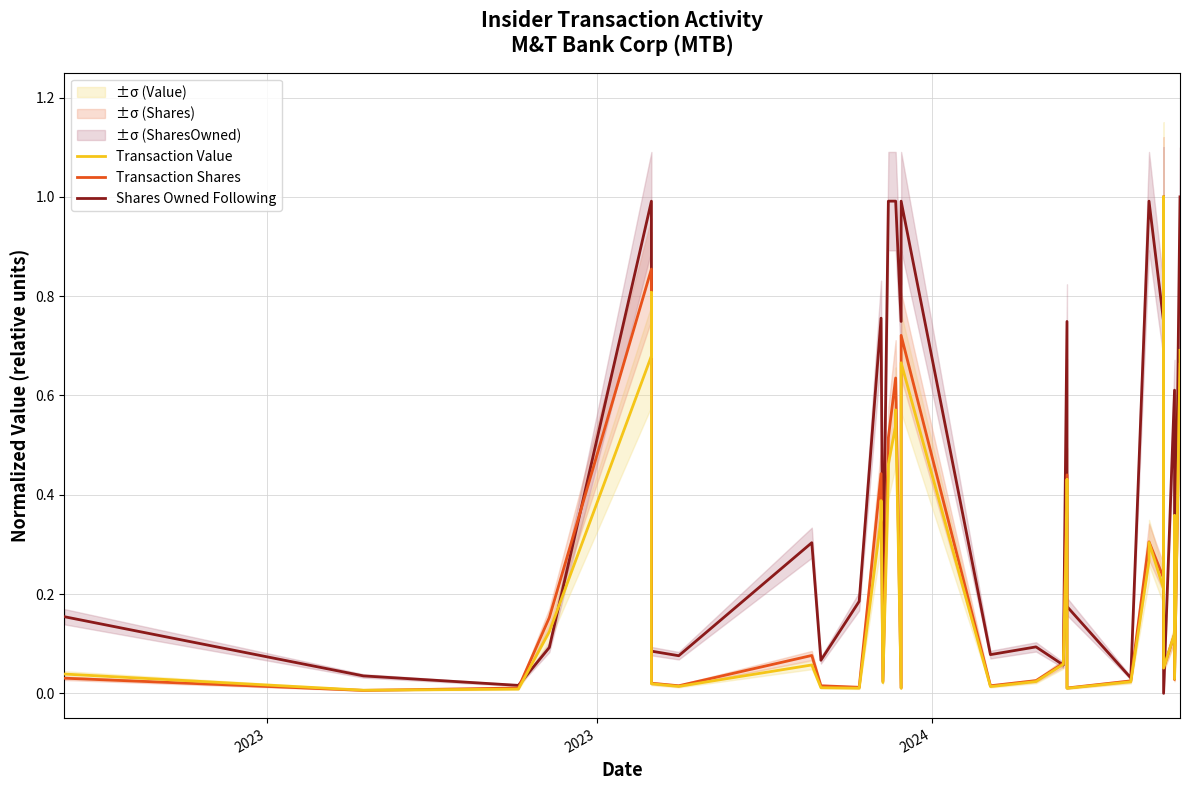

List the series in order of their peak value, highest first.

Transaction Value, Transaction Shares, Shares Owned Following